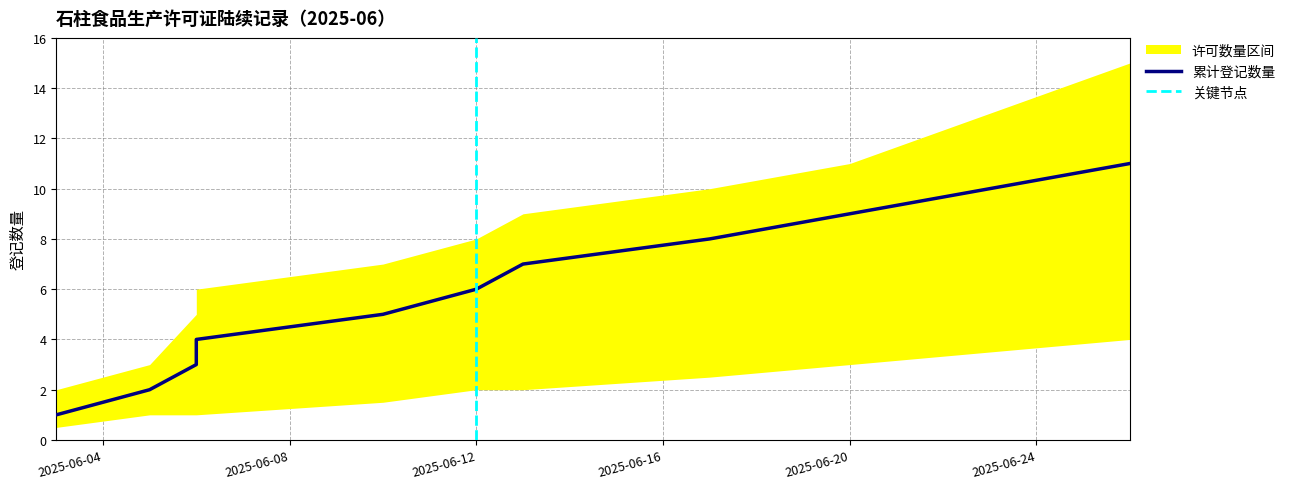

Reading left to right, list all the values displayed in this chart.

cumulative_count: 1.0	2.0	3.0	4.0	5.0	6.0	7.0	8.0	9.0	10.0	11.0
upper_band: 2.0	3.0	5.0	6.0	7.0	8.0	9.0	10.0	11.0	13.0	15.0
lower_band: 0.5	1.0	1.0	1.0	1.5	2.0	2.0	2.5	3.0	3.5	4.0